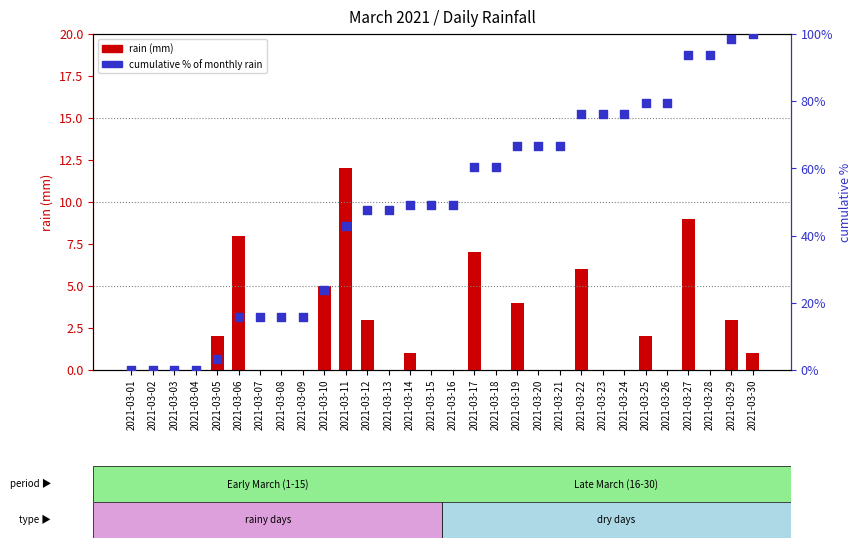

Is the value of cumulative % of monthly rain at 2021-03-07 greater than the value of rain (mm) at 2021-03-28?

Yes